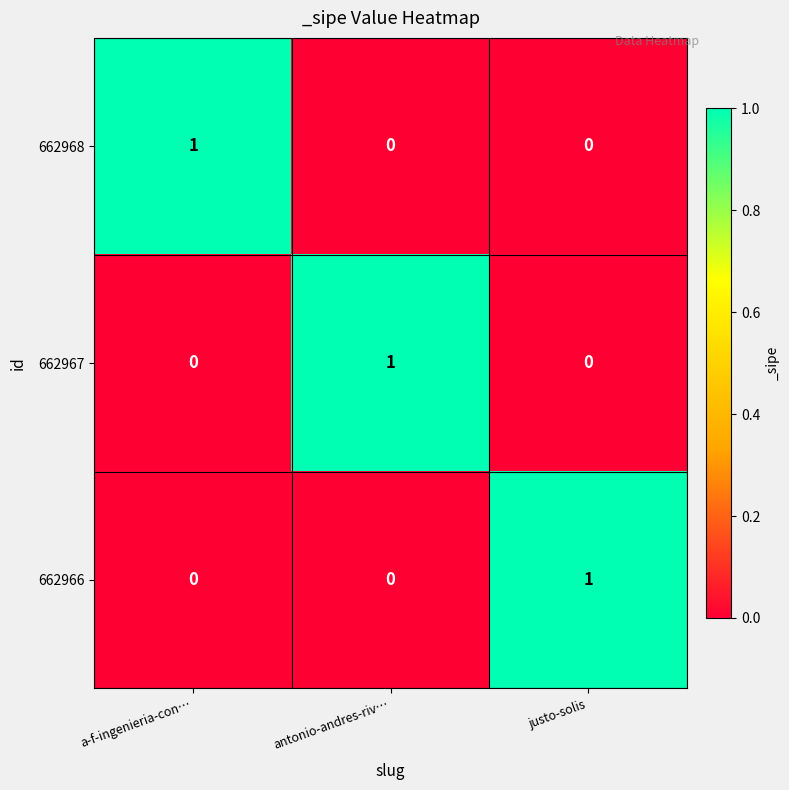

The value of 662966 at justo-solis is 0. True or false?

False